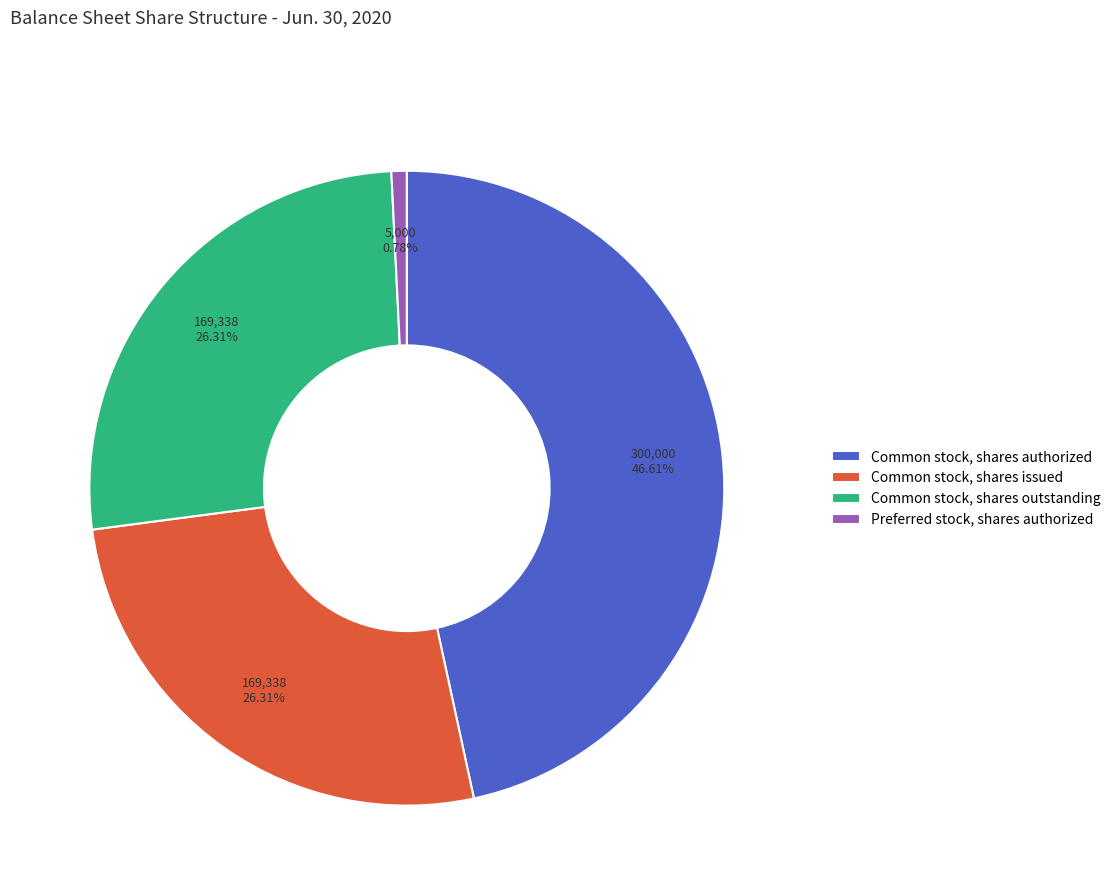

How many slices are in this pie chart?

4